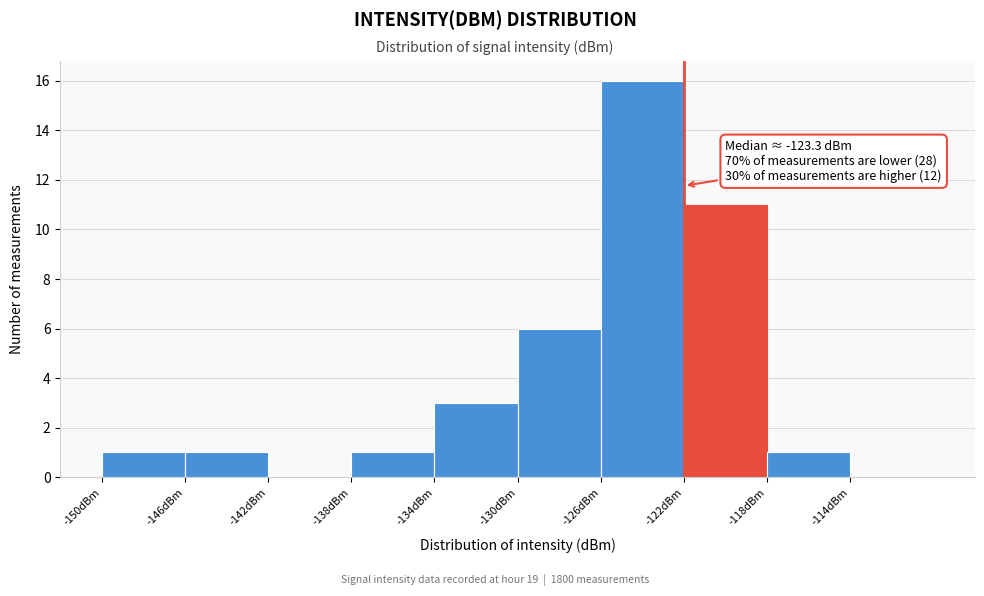

Over which range of the x-axis is the bar tallest?

-126 to -122